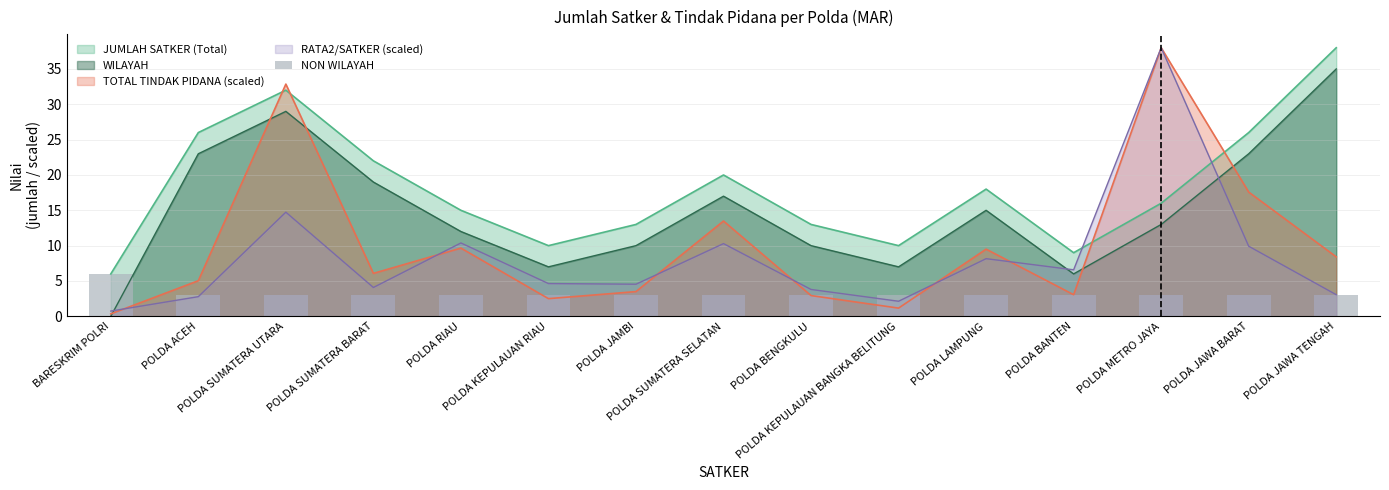

Count the values in the range 3 to 4.

14